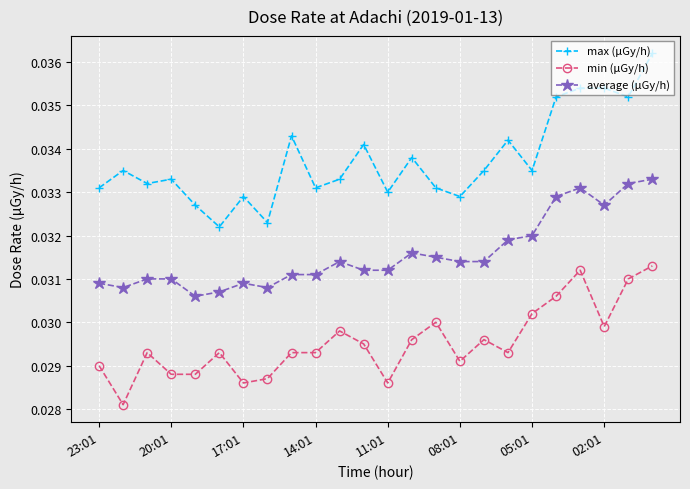

Which series has the largest total across all categories?

max (μGy/h)